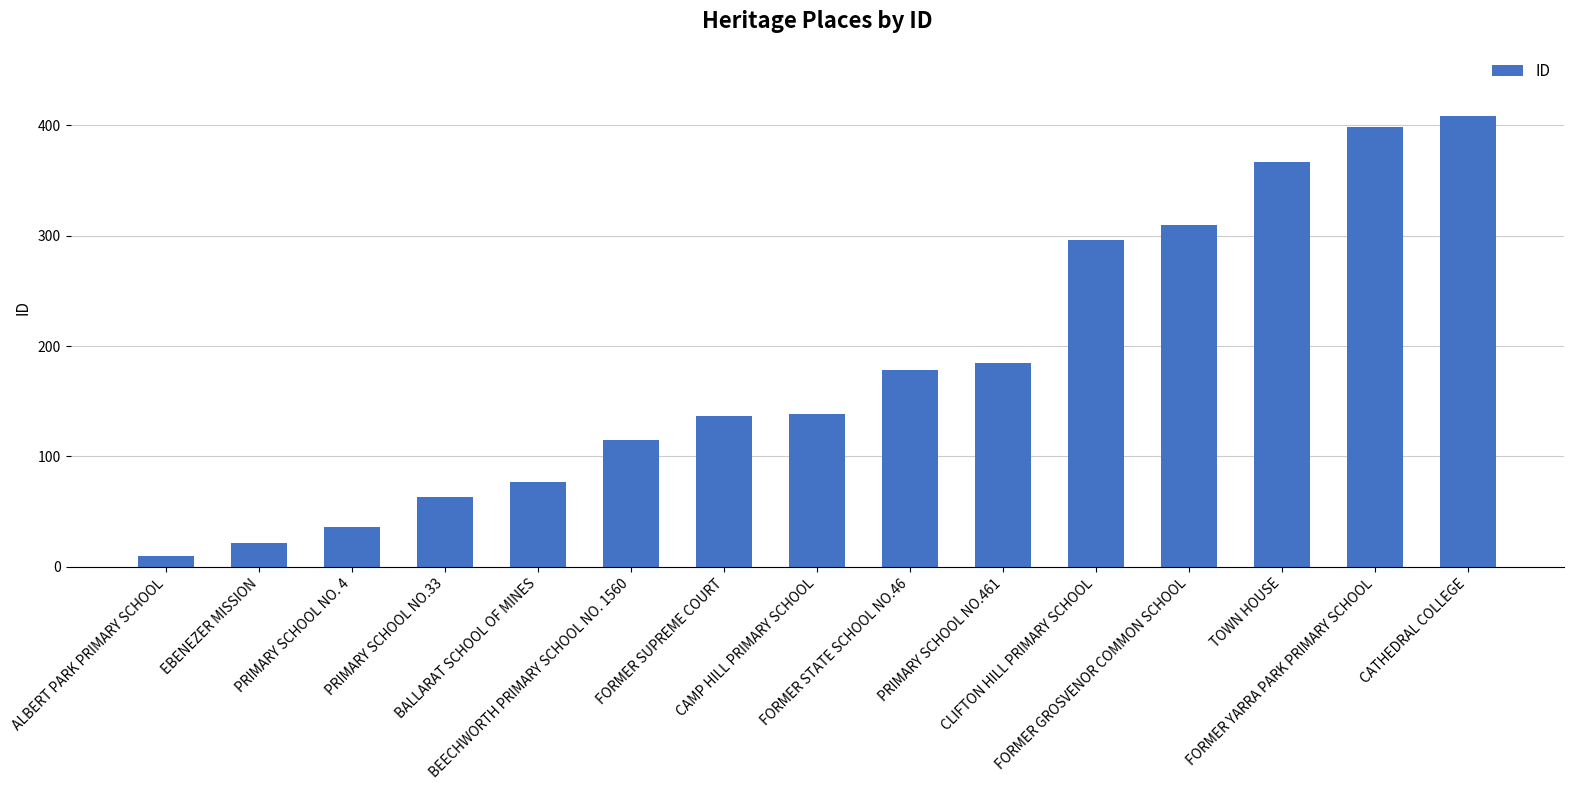

What is the difference between the maximum and second lowest values?

386